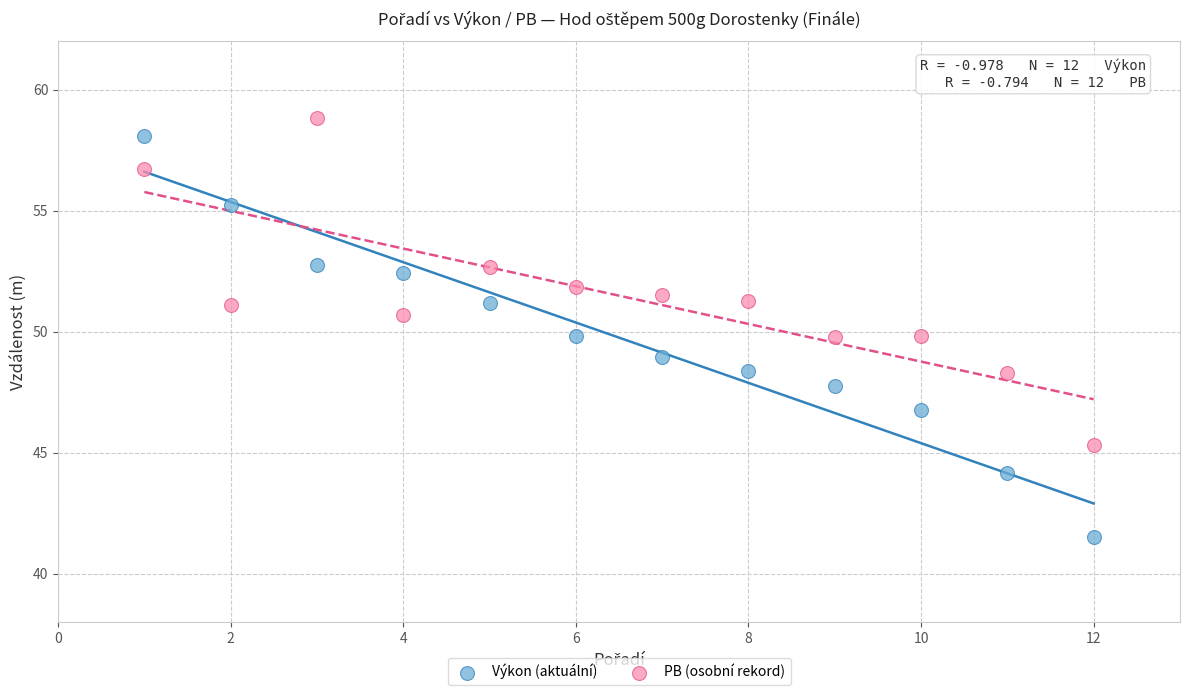

Which series has the widest spread of Y values?

Výkon (aktuální)